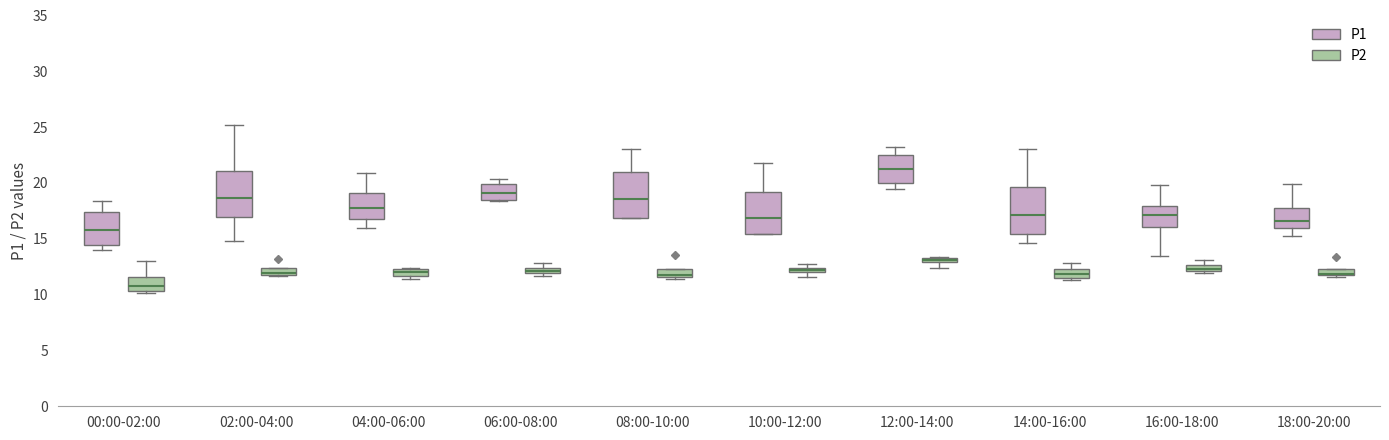

Where is the lower edge of the box for 14:00-16:00 (P2) on the y-axis? The values are not printed on the chart, so give them approximately, as read against the axis.

11.5